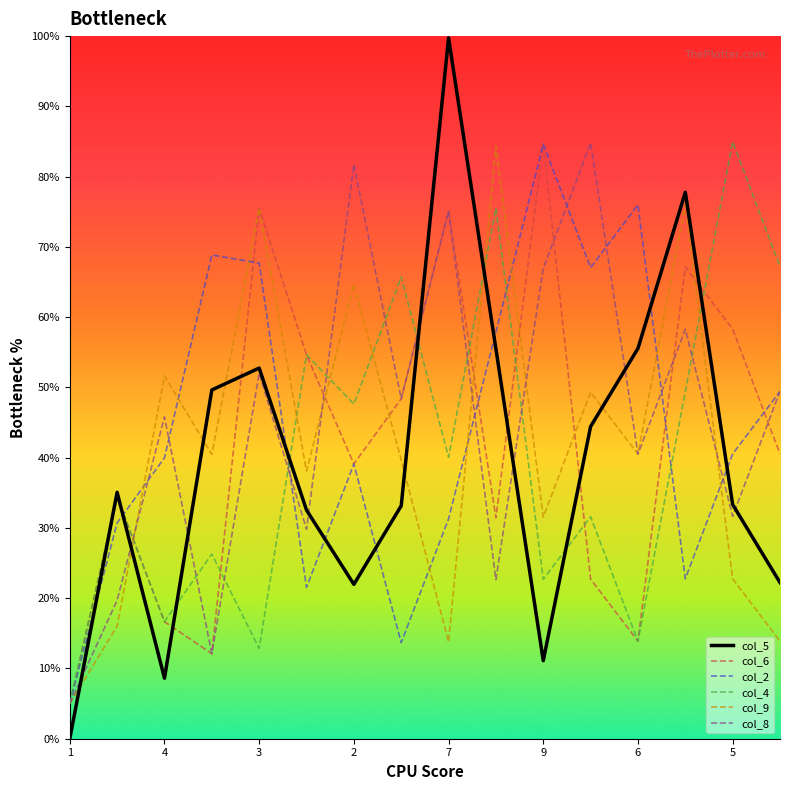

Which series has the widest spread of values?

col_5